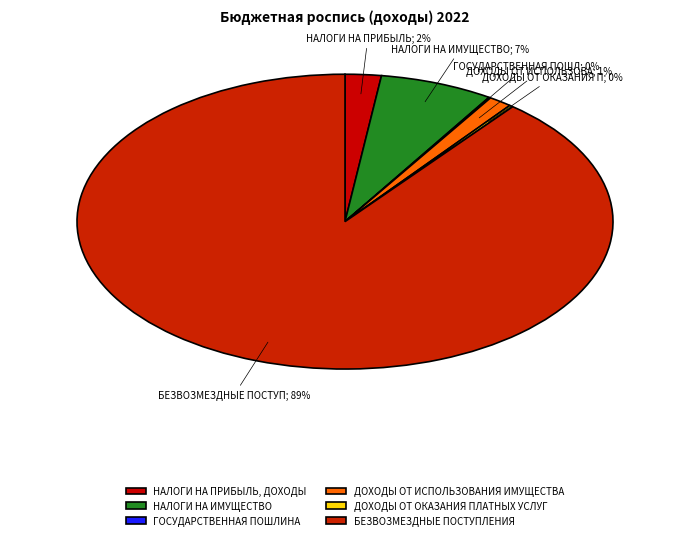

The ГОСУДАРСТВЕННАЯ ПОШЛИНА slice represents 1% of the pie. True or false?

False